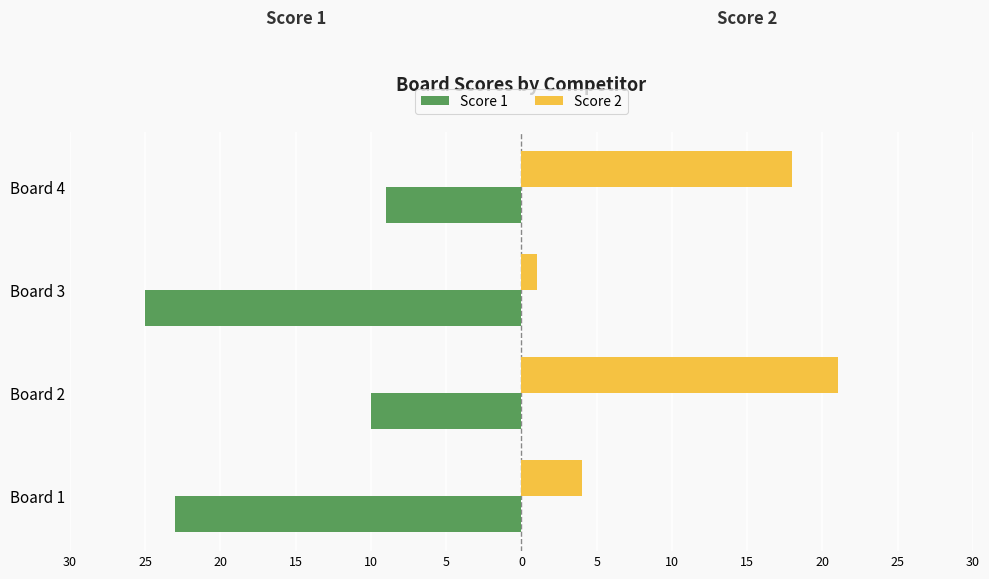

What are all the series names shown in the legend?

Score 1, Score 2